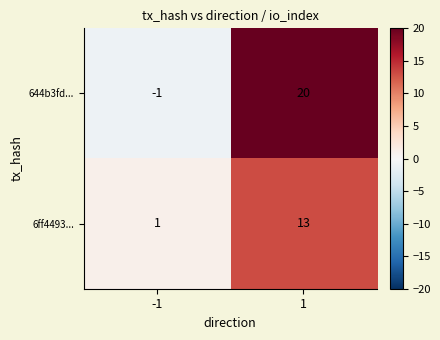

Reading left to right, what are all the values shown in this chart?

644b3fd...: -1	20
6ff4493...: 1	13